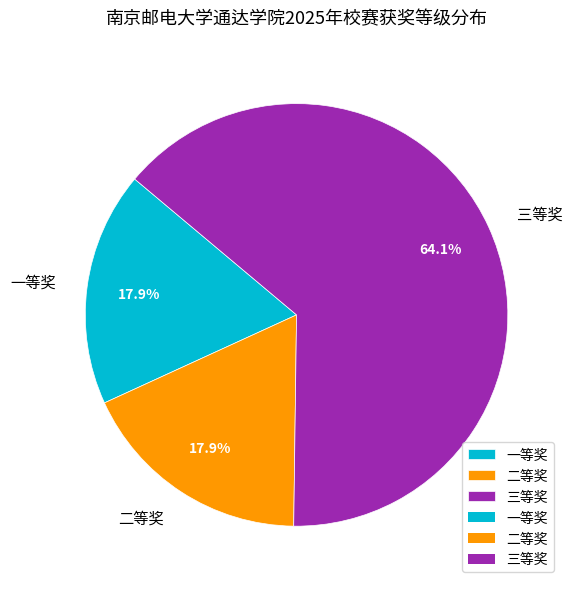

To the nearest percent, what portion does 三等奖 represent?

64%